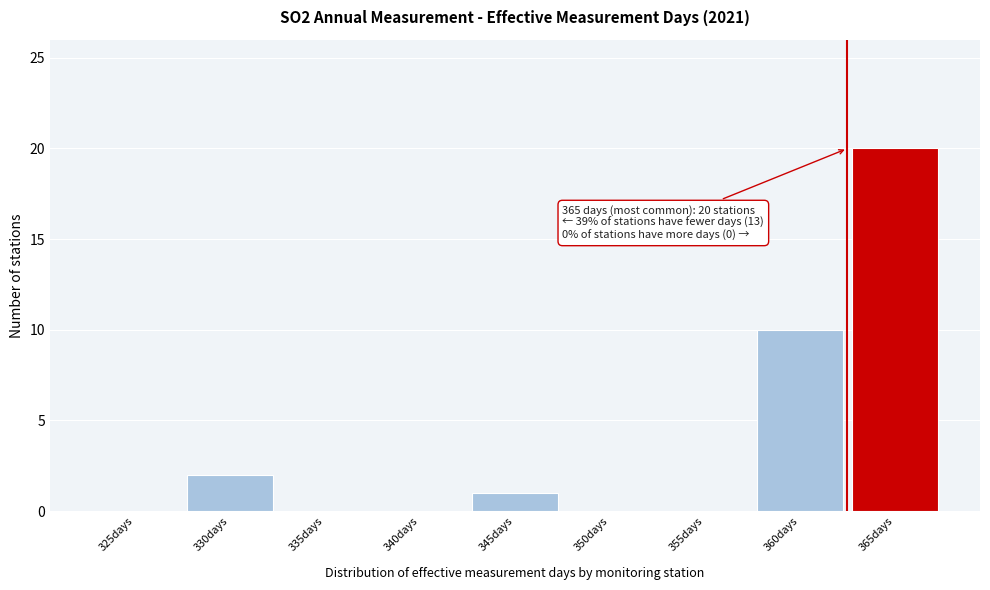

Reading left to right, what are all the values shown in this chart?

325days=0	330days=2	335days=0	340days=0	345days=1	350days=0	355days=0	360days=10	365days=20